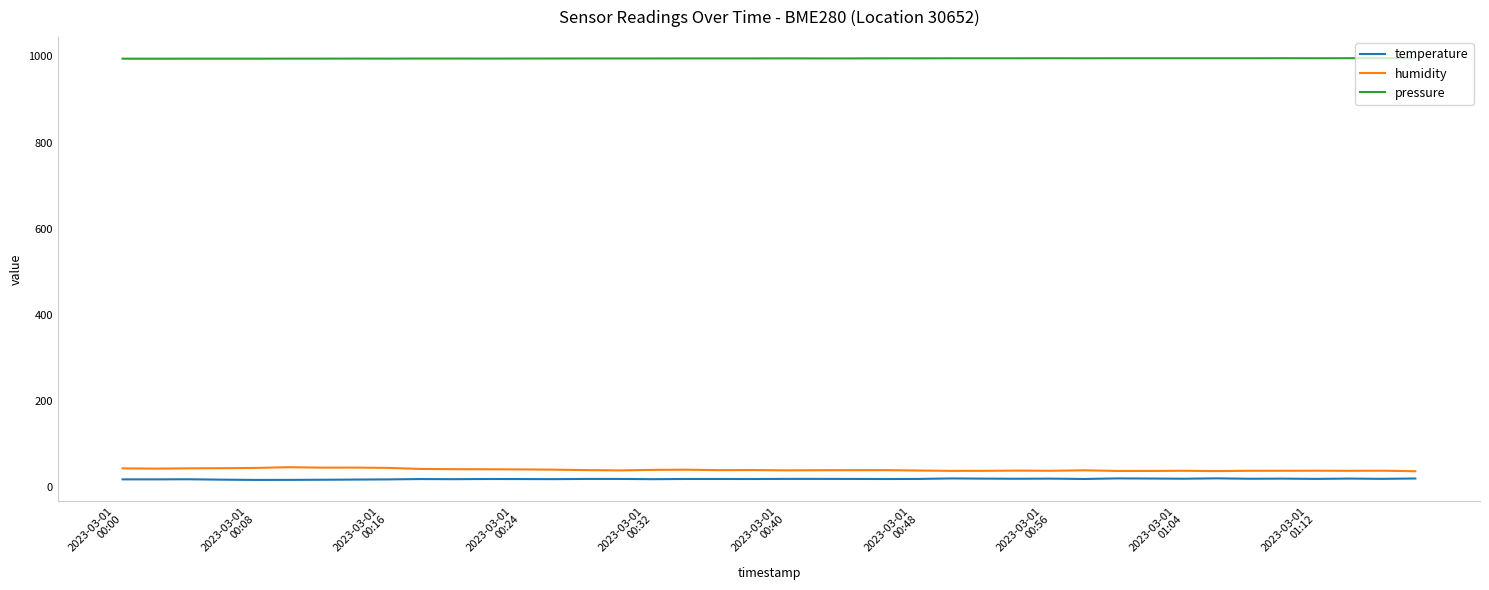

What is the minimum value for pressure?

994.5